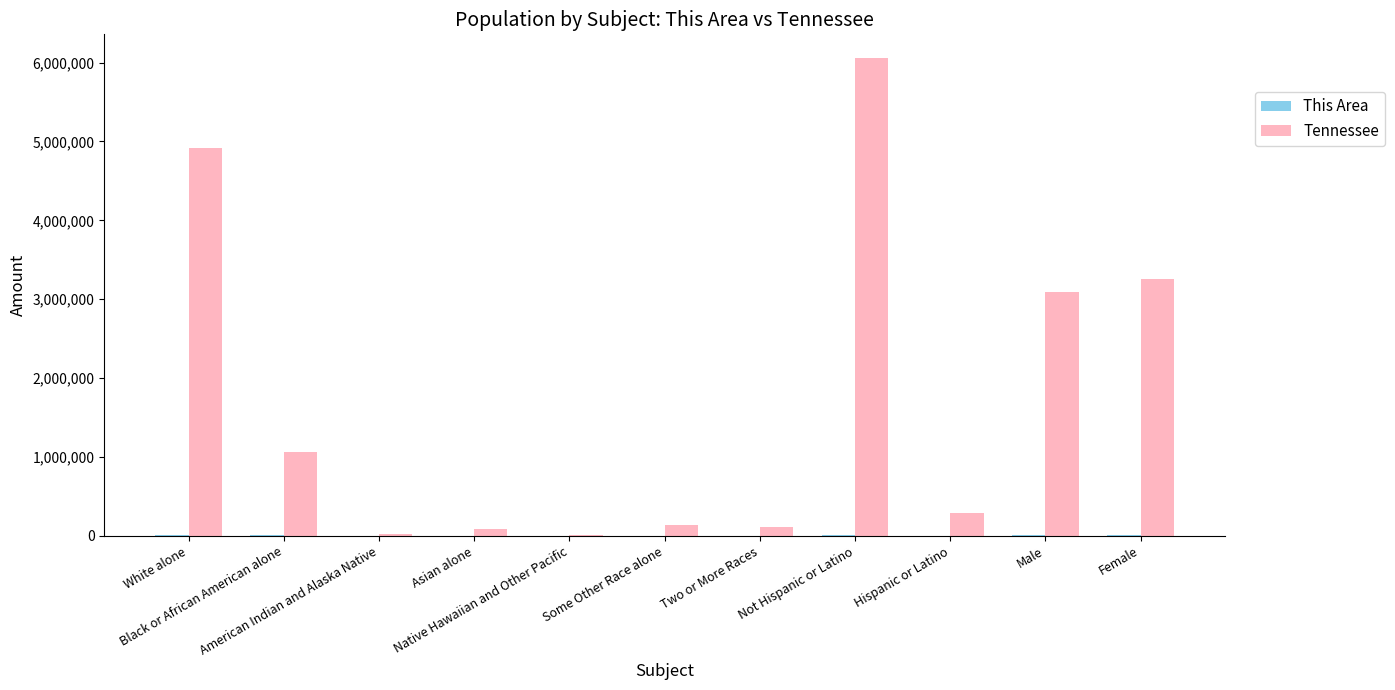

What is the maximum value shown in the chart?

6056046